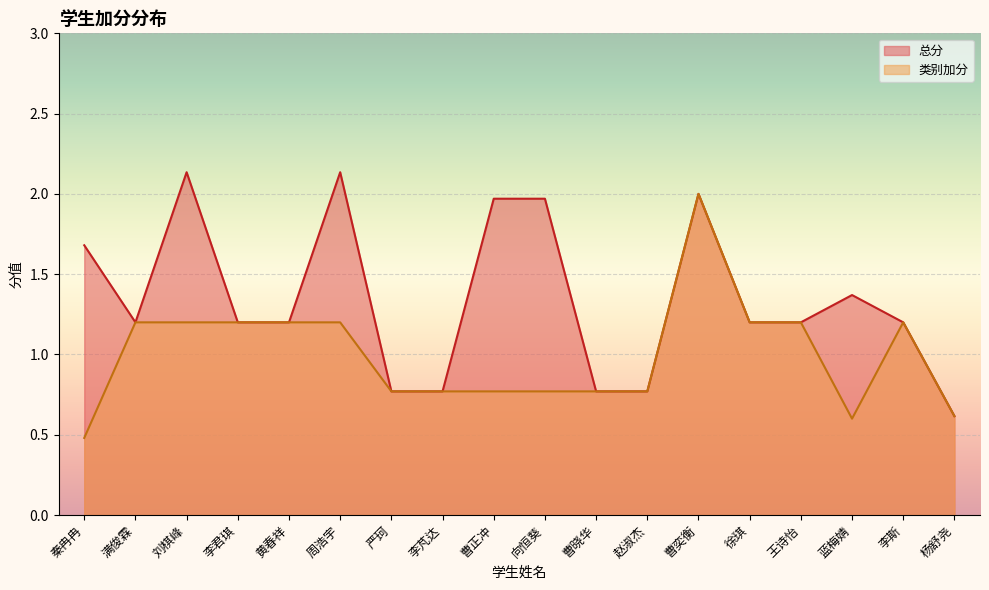

In 类别加分, how many points are higher than both neighbors (excluding endpoints)?

2